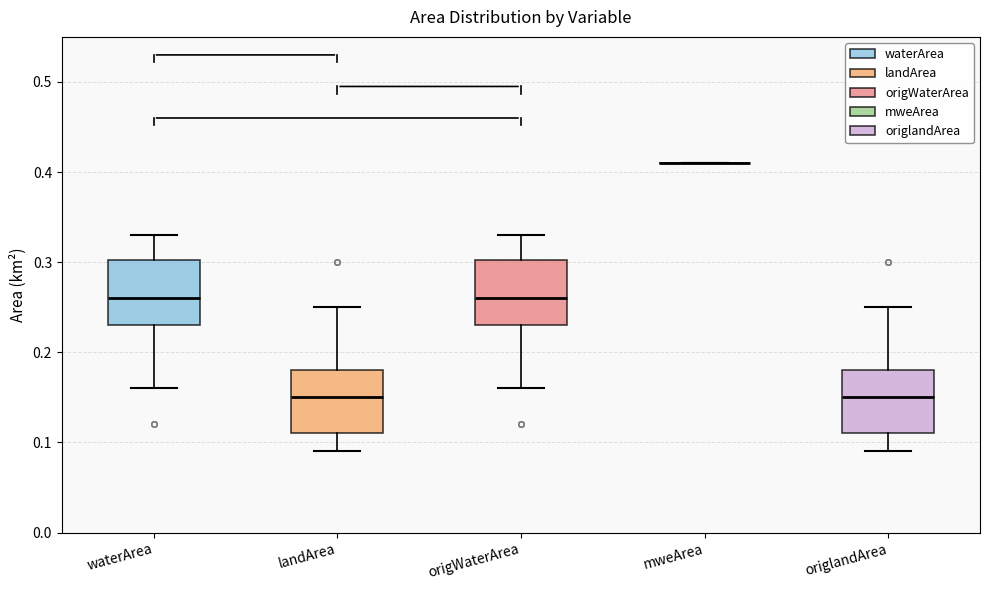

Reading left to right, transcribe this box plot: for each box, give where its median line is, the range the box spans, and where its two whiskers end, as read against the y-axis. The values are not printed on the chart, so give them approximately, as read against the axis.

waterArea: median 0.26, box 0.23 to 0.30, whiskers 0.16 to 0.33
landArea: median 0.15, box 0.11 to 0.18, whiskers 0.09 to 0.25
origWaterArea: median 0.26, box 0.23 to 0.30, whiskers 0.16 to 0.33
mweArea: box collapsed to a line at 0.41, whiskers 0.41 to 0.41
origlandArea: median 0.15, box 0.11 to 0.18, whiskers 0.09 to 0.25